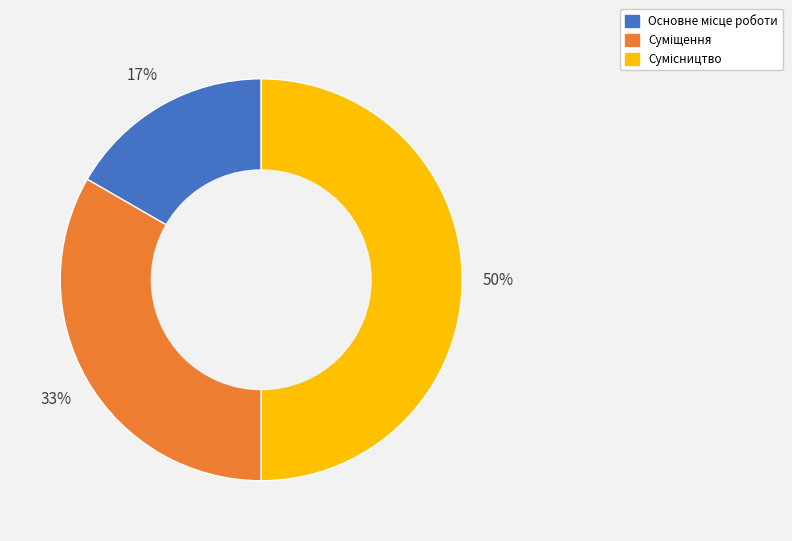

To the nearest percent, what is the difference between the largest and smallest slice percentages?

33%